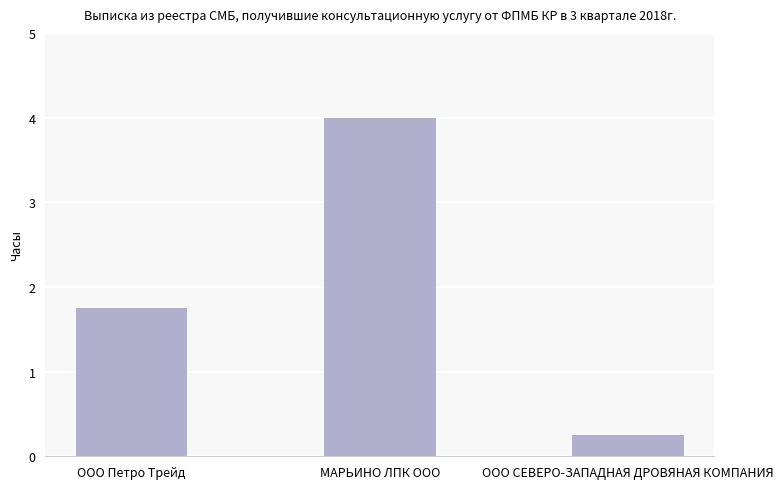

How many distinct data groups are displayed?

1